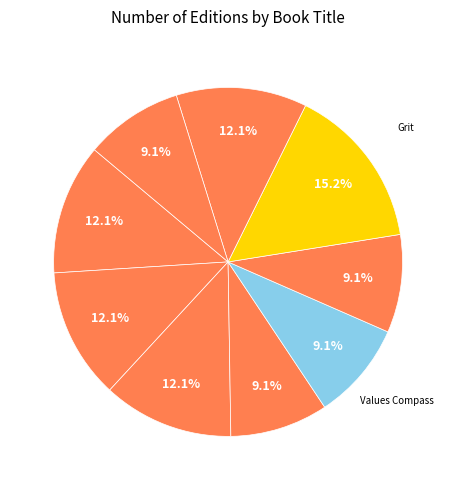

How many slices are in this pie chart?

9